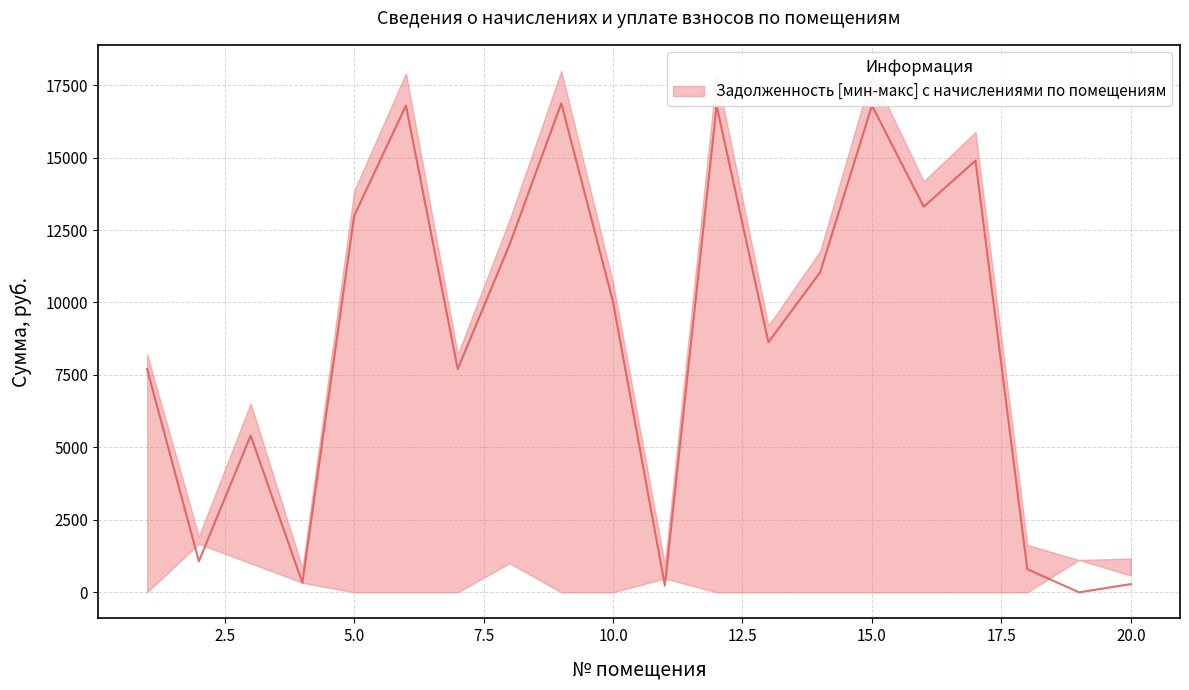

What is the sum of the уплачено values at 6 and 8?

1000.0